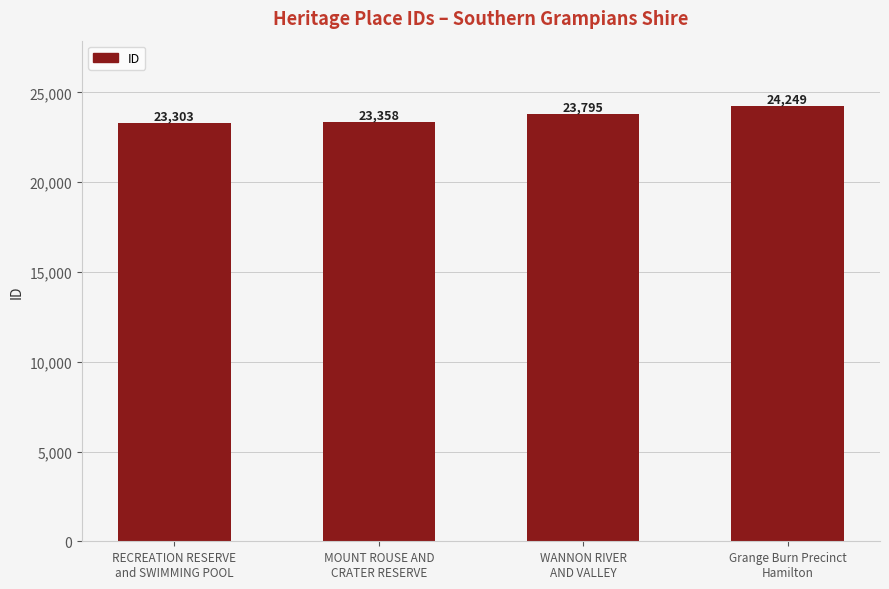

How many series are shown in this chart?

1